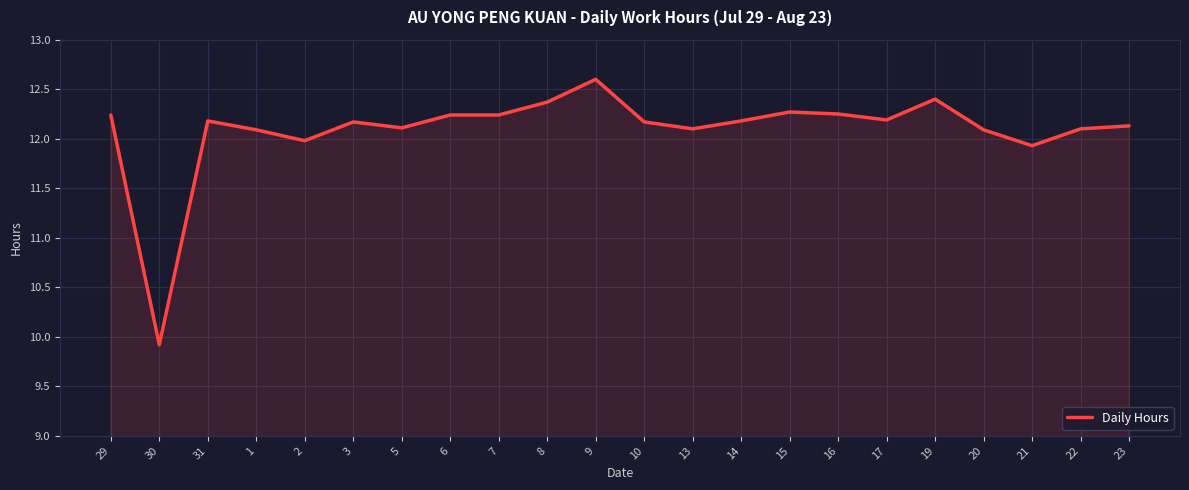

What is the approximate value at 15?

12.3